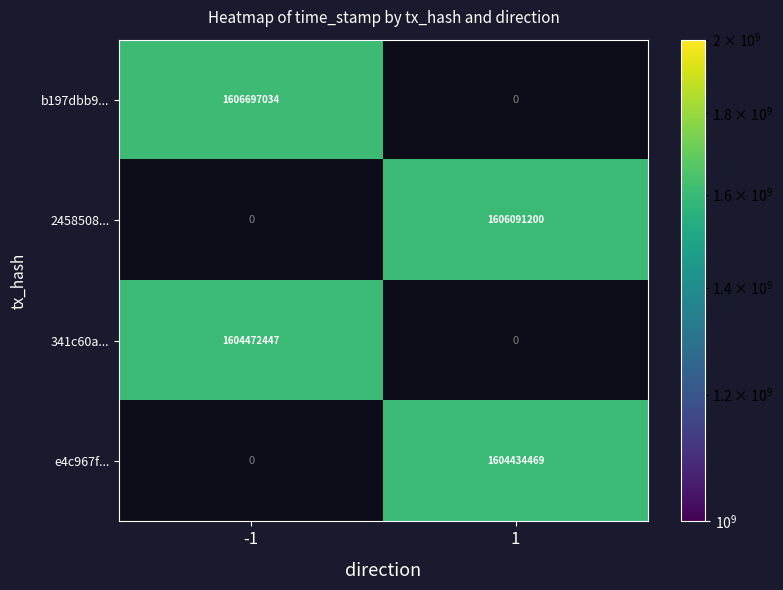

The value of 2458508... at 1 is 844760849. True or false?

False